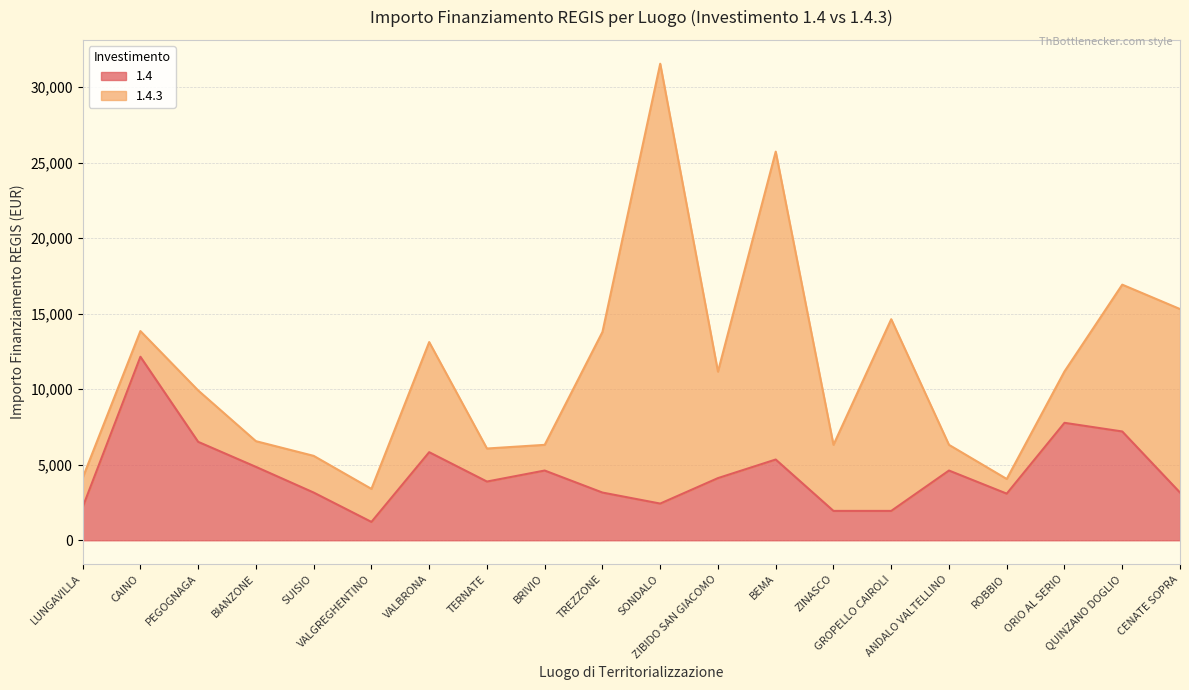

Rank the categories by value from highest to lowest.

CAINO, ORIO AL SERIO, QUINZANO DOGLIO, PEGOGNAGA, VALBRONA, BEMA, BIANZONE, BRIVIO, ANDALO VALTELLINO, ZIBIDO SAN GIACOMO, TERNATE, SUISIO, TREZZONE, CENATE SOPRA, ROBBIO, SONDALO, LUNGAVILLA, ZINASCO, GROPELLO CAIROLI, VALGREGHENTINO